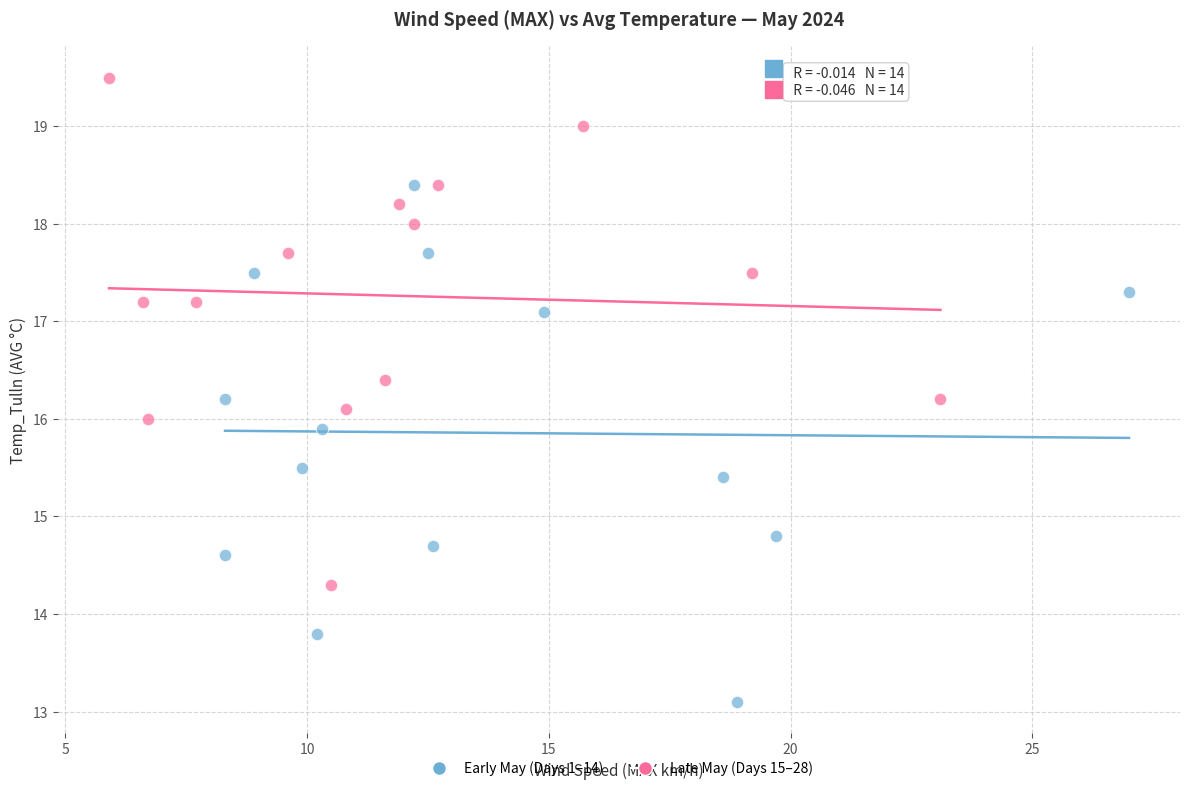

Which series reaches the maximum Y coordinate?

Late May (Days 15–28)